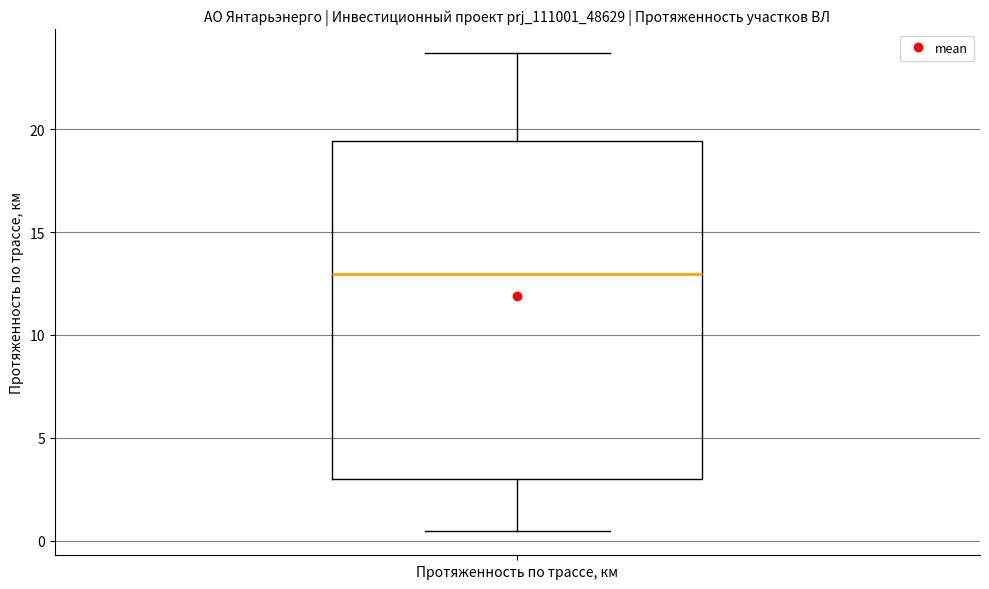

Where does the lower whisker of the box for Протяженность по трассе, км end on the y-axis? The values are not printed on the chart, so give them approximately, as read against the axis.

0.5